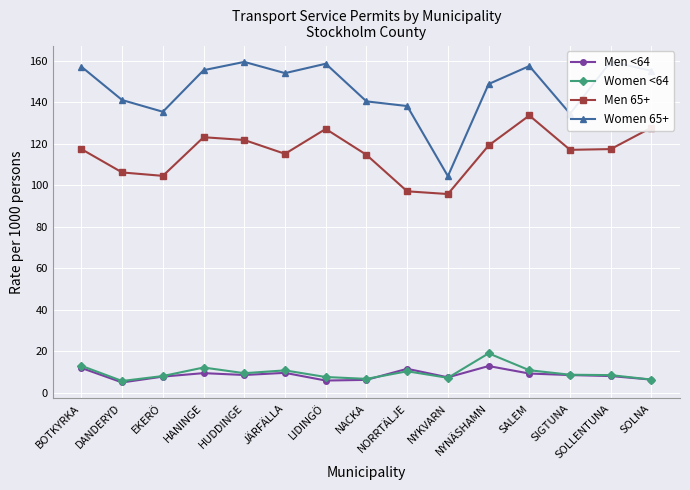

How many series are shown in this chart?

4